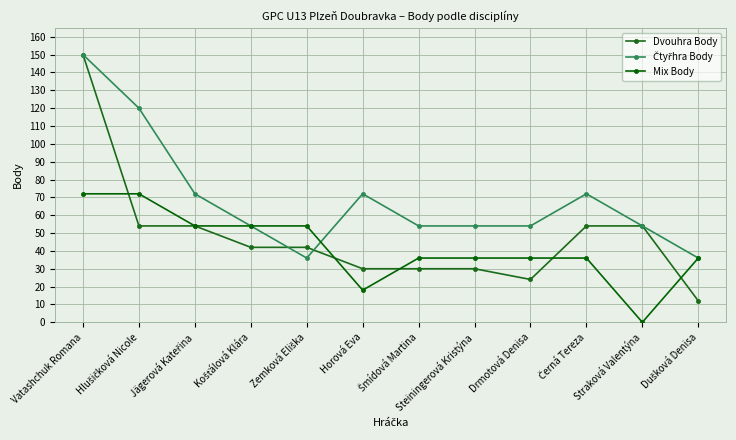

What is the total value across all series at Straková Valentýna?

108